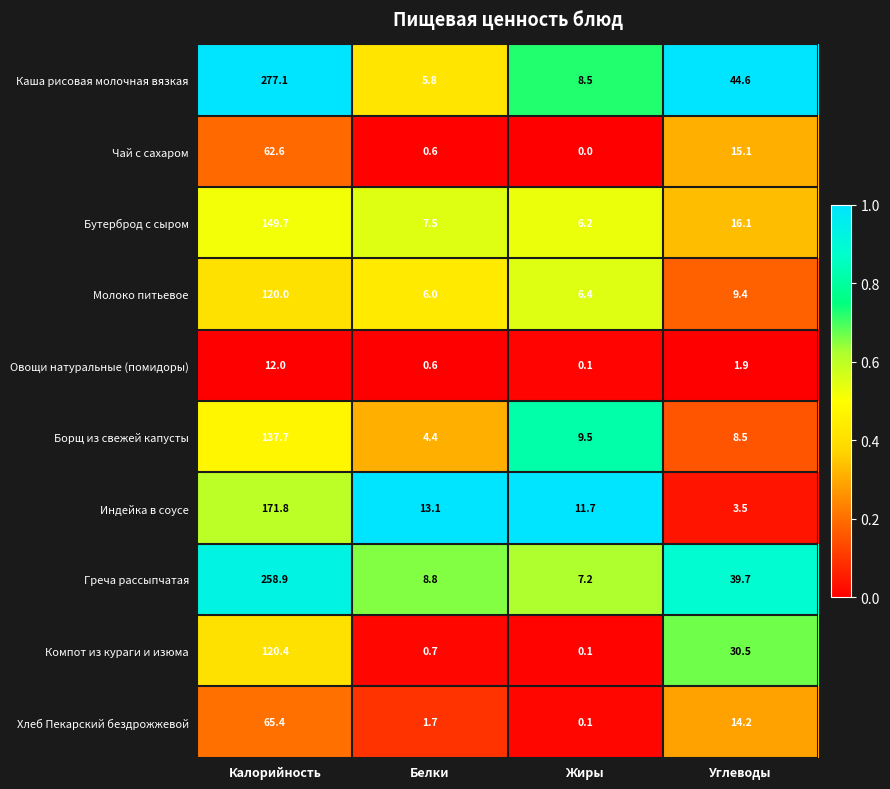

Read the Индейка в соусе value at Белки.

13.1